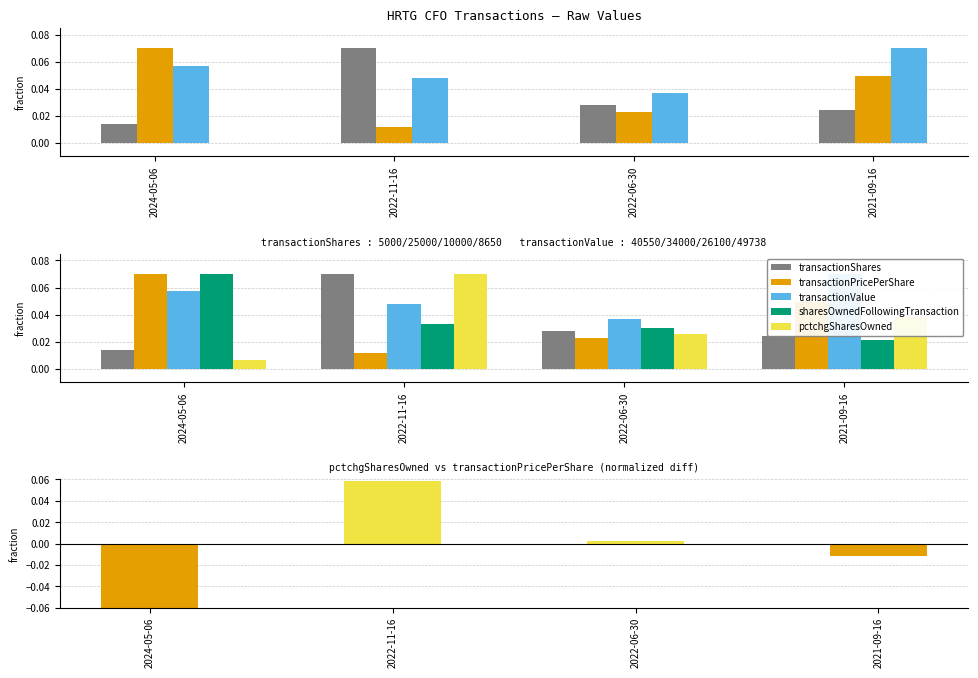

Is it true that transactionPricePerShare equals 0.0 at 2022-06-30?

False